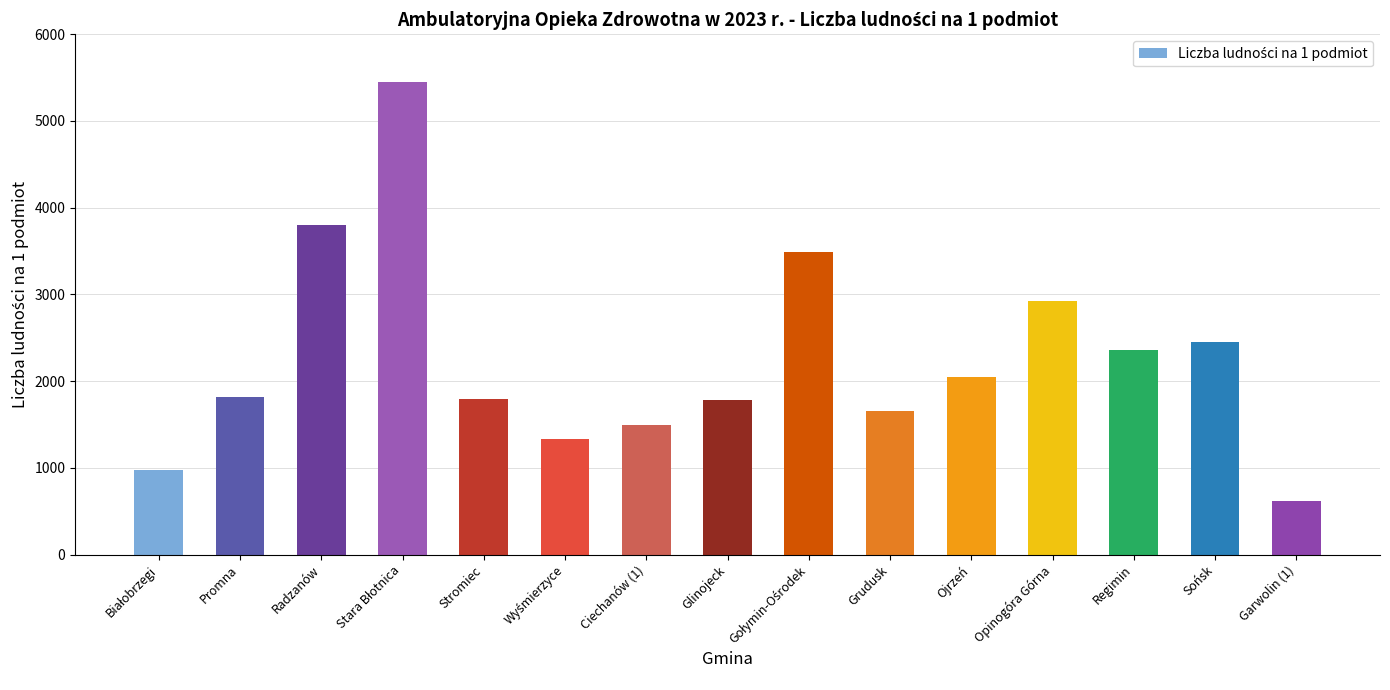

Count the number of categories in the chart.

15